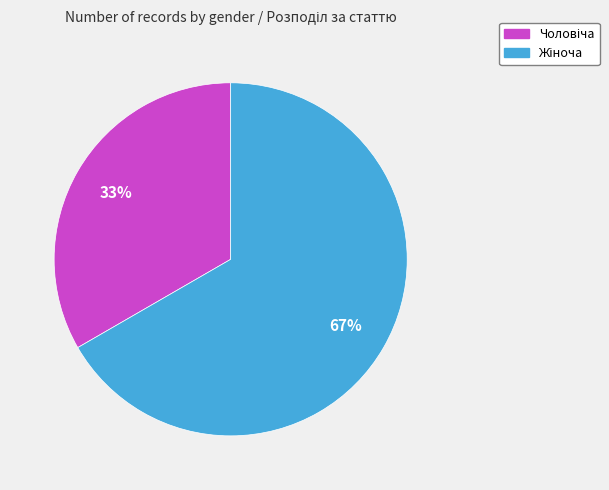

To the nearest percent, what is the average slice percentage?

50%